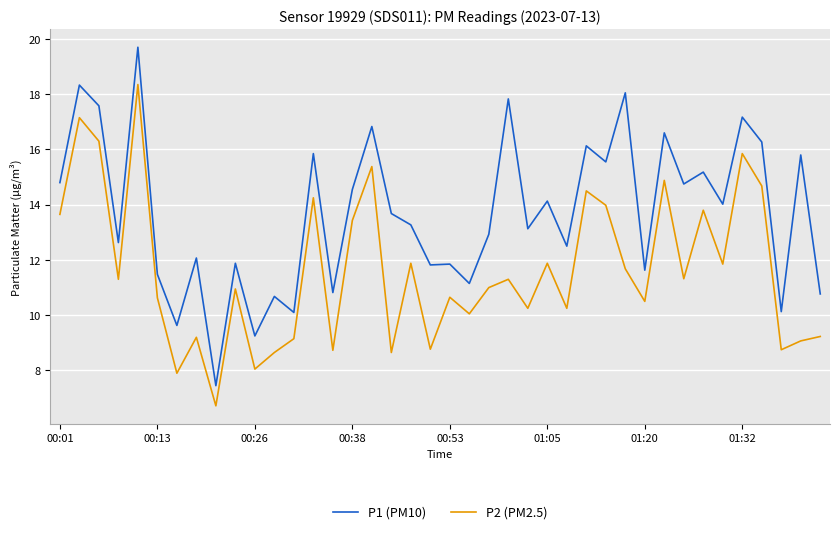

True or false: P1 (PM10) and P2 (PM2.5) cross at least once.

False